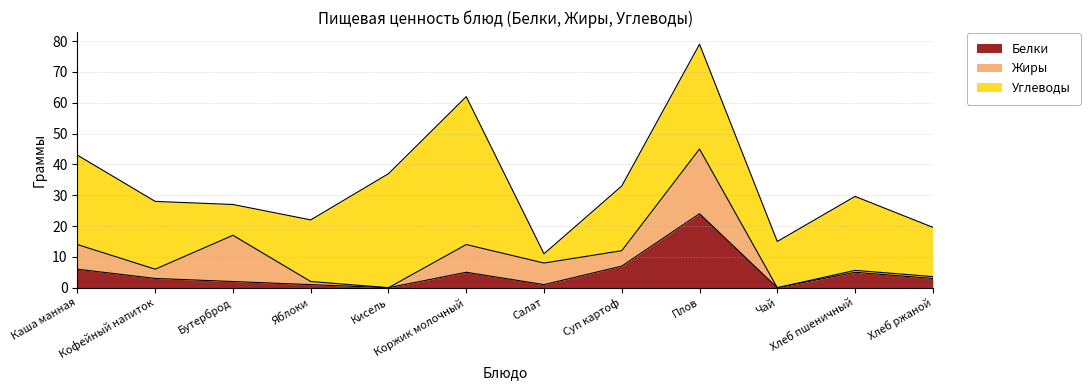

The Жиры series shows 0.6 at Кофейный напиток. True or false?

False